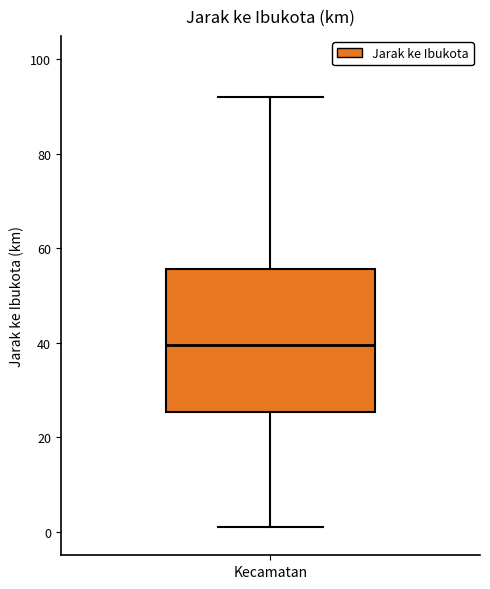

Where is the lower edge of the box for Kecamatan on the y-axis? The values are not printed on the chart, so give them approximately, as read against the axis.

26